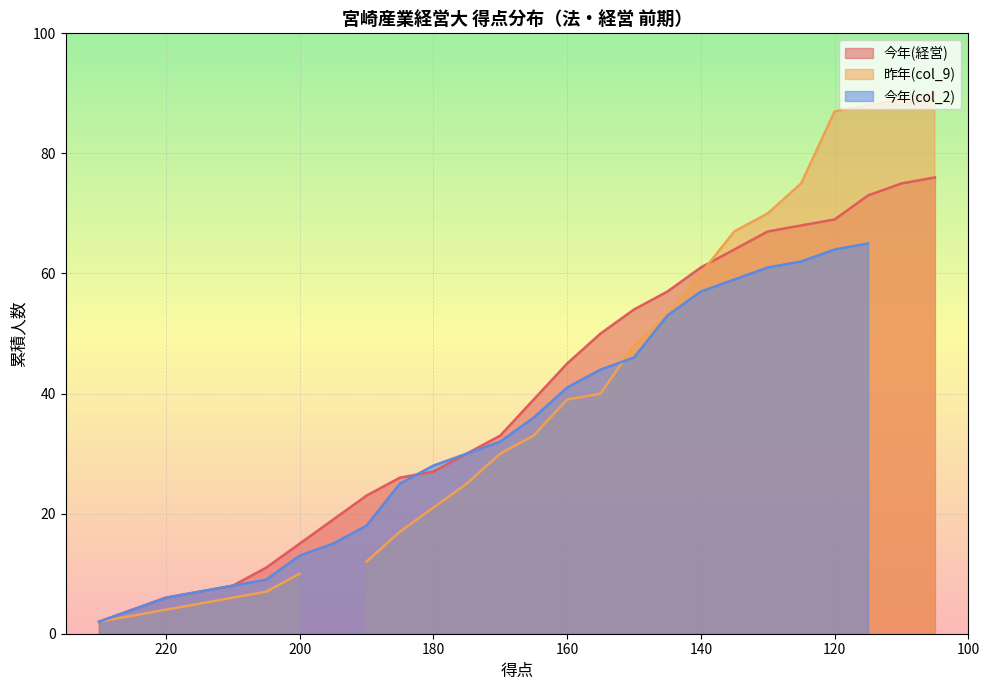

Which series ends up on top after the final intersection of 今年(col_2) and 昨年(col_9)?

昨年(col_9)